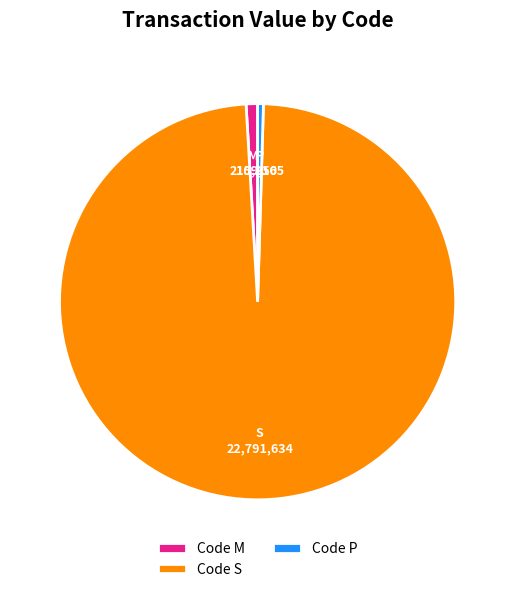

Does Code M account for over 50% of the chart?

No